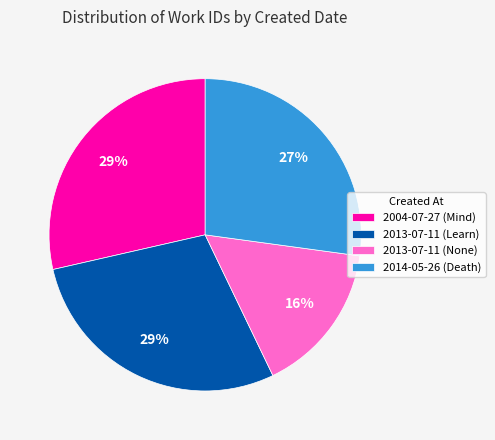

Combined, do 2013-07-11 (None) and 2014-05-26 (Death) account for over 50%?

No